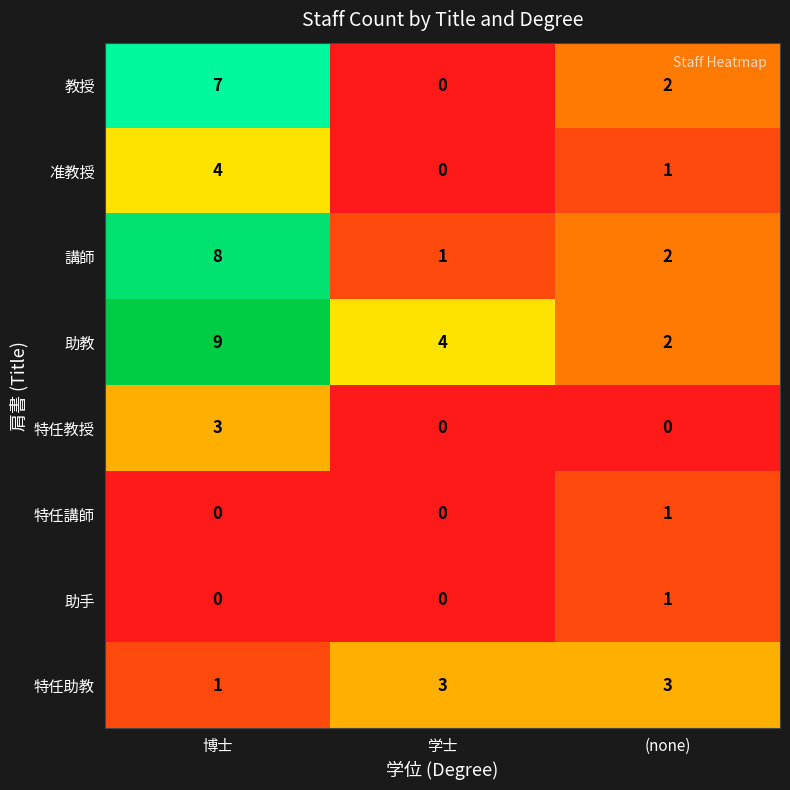

The value of 准教授 at 学士 is 0. True or false?

True